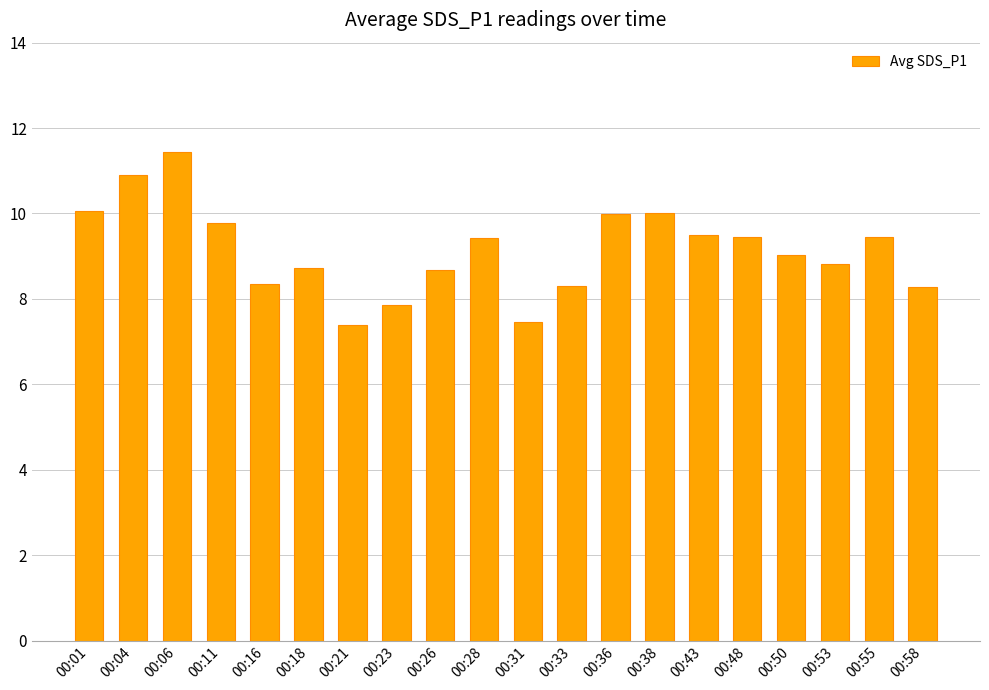

What is the change in value from 00:04 to 00:11?

-1.1